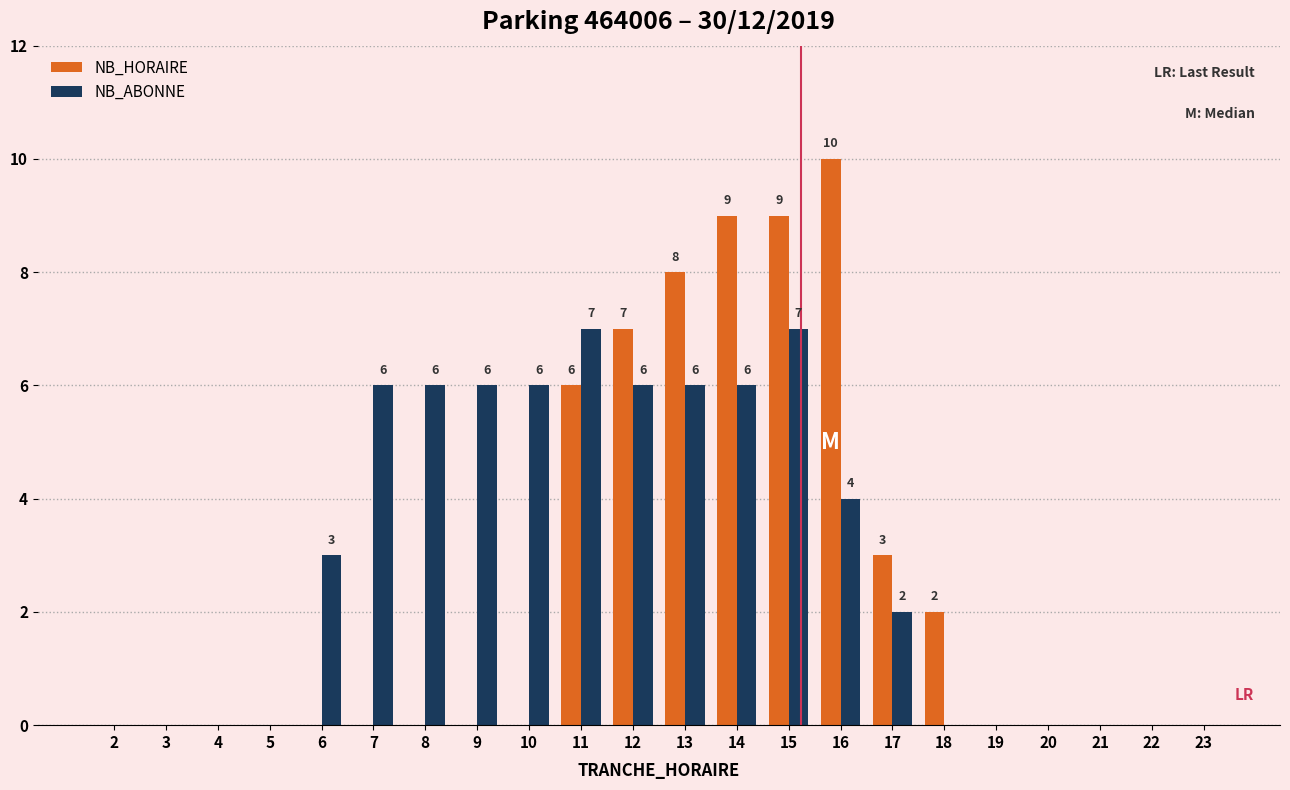

Which series changed the most between 16 and 22?

NB_HORAIRE